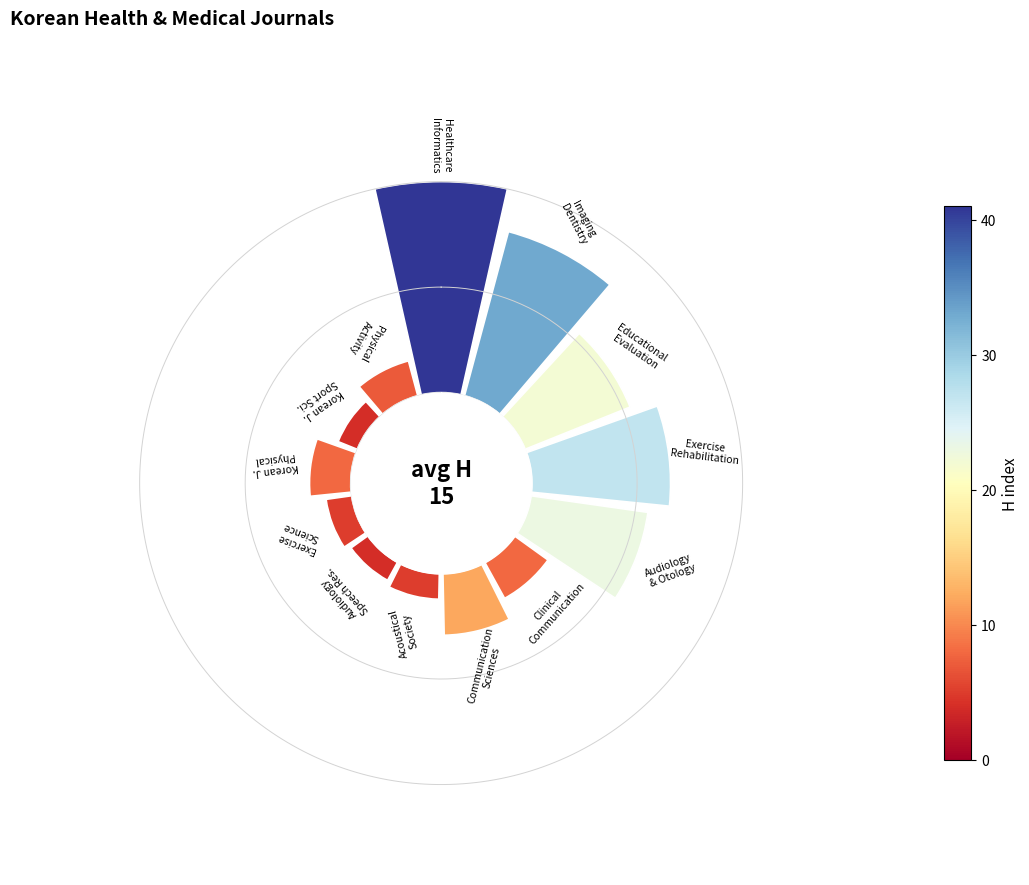

To the nearest percent, what is the average slice percentage?

8%